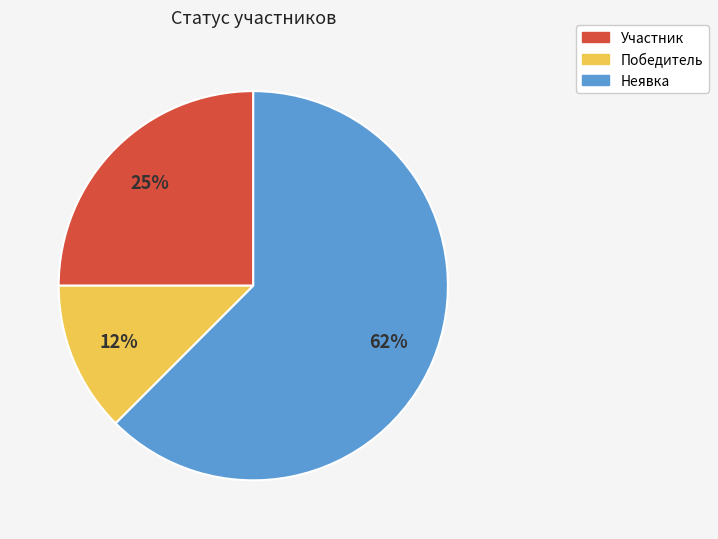

Is the sum of Участник and Победитель greater than half?

No